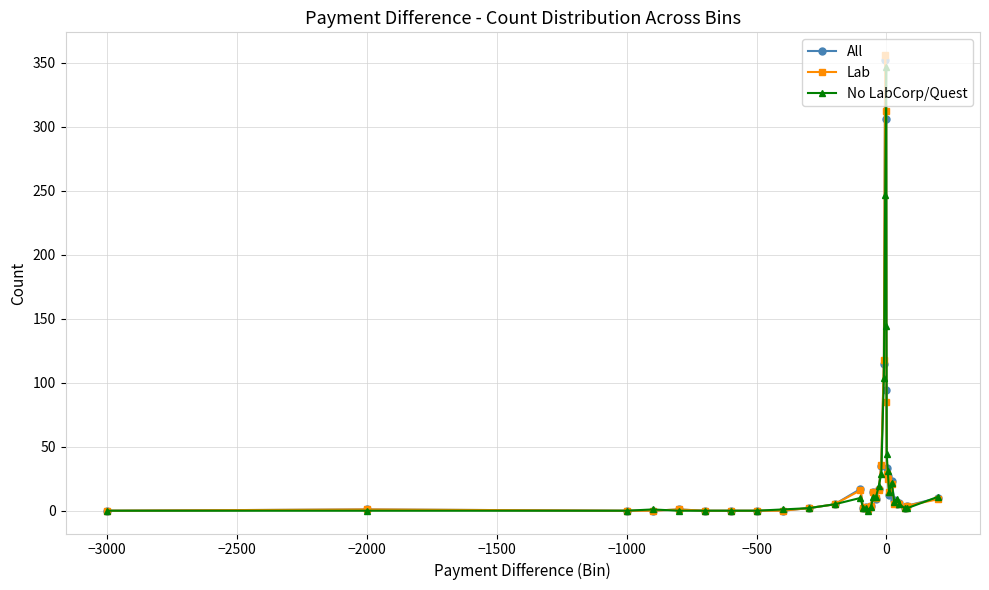

What is the highest value of the All series?

352